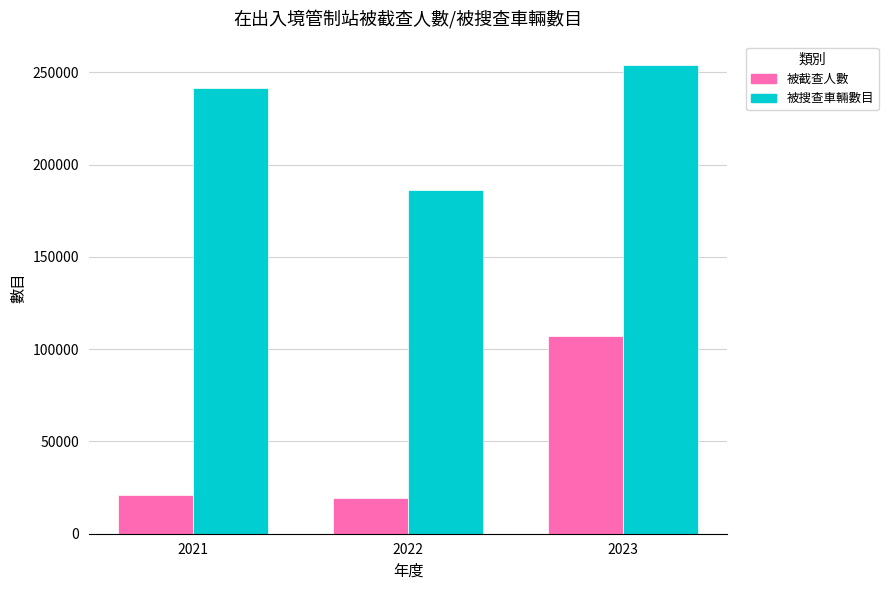

Reading left to right, list all the values displayed in this chart.

被截查人數: 2021=20870	2022=19550	2023=107290
被搜查車輛數目: 2021=241630	2022=186500	2023=253960